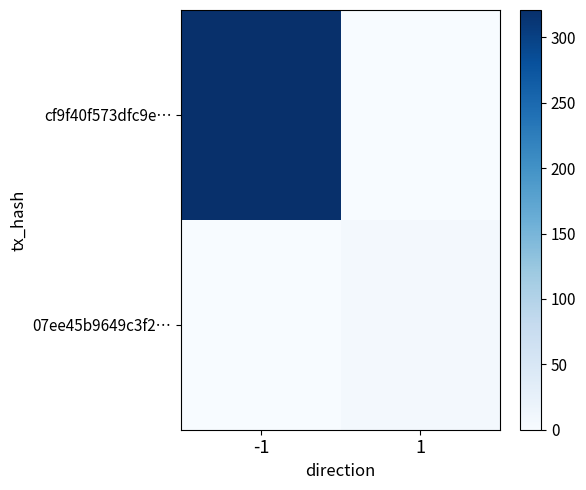

At how many categories does at least one series exceed 73?

1